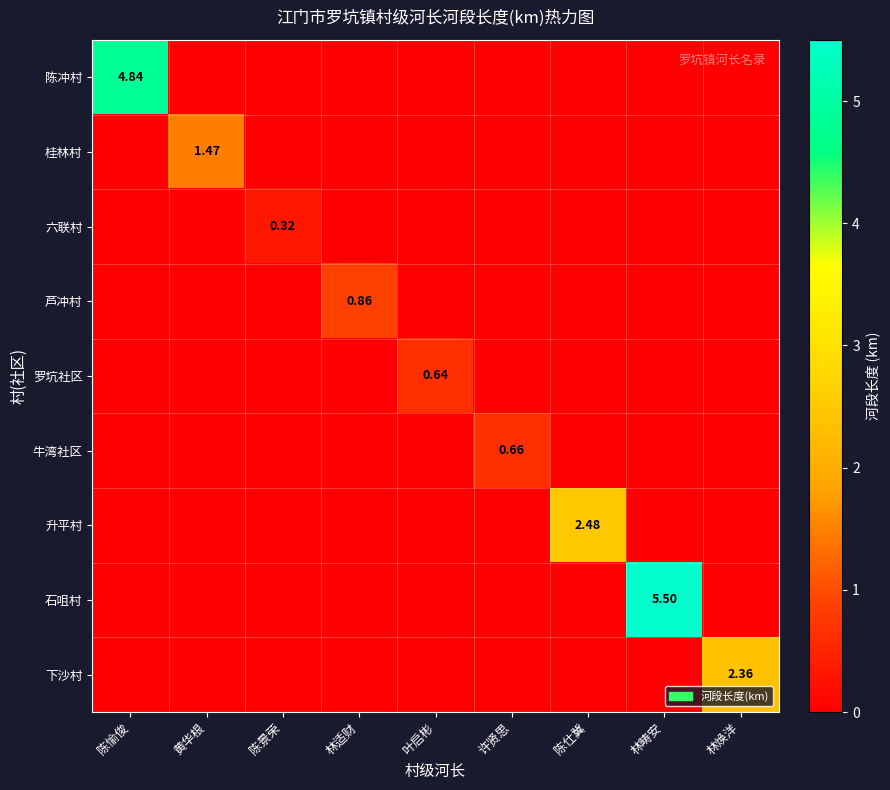

What is the total value across all series at 黄华根?

1.5